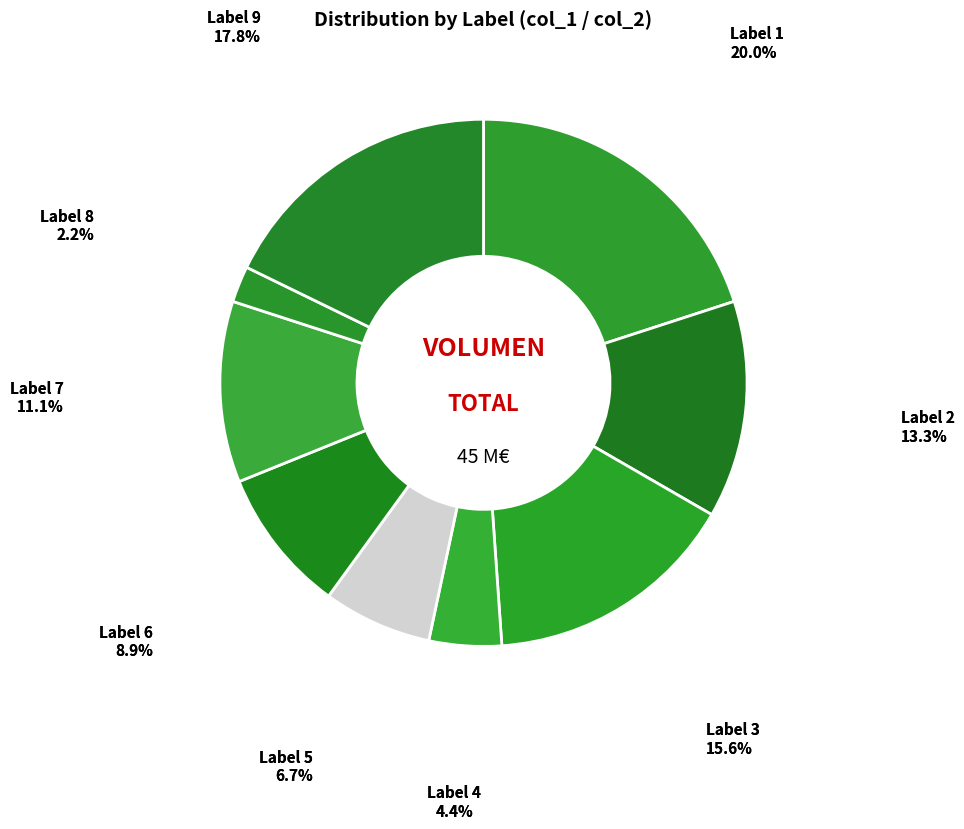

How many slices are in this pie chart?

9